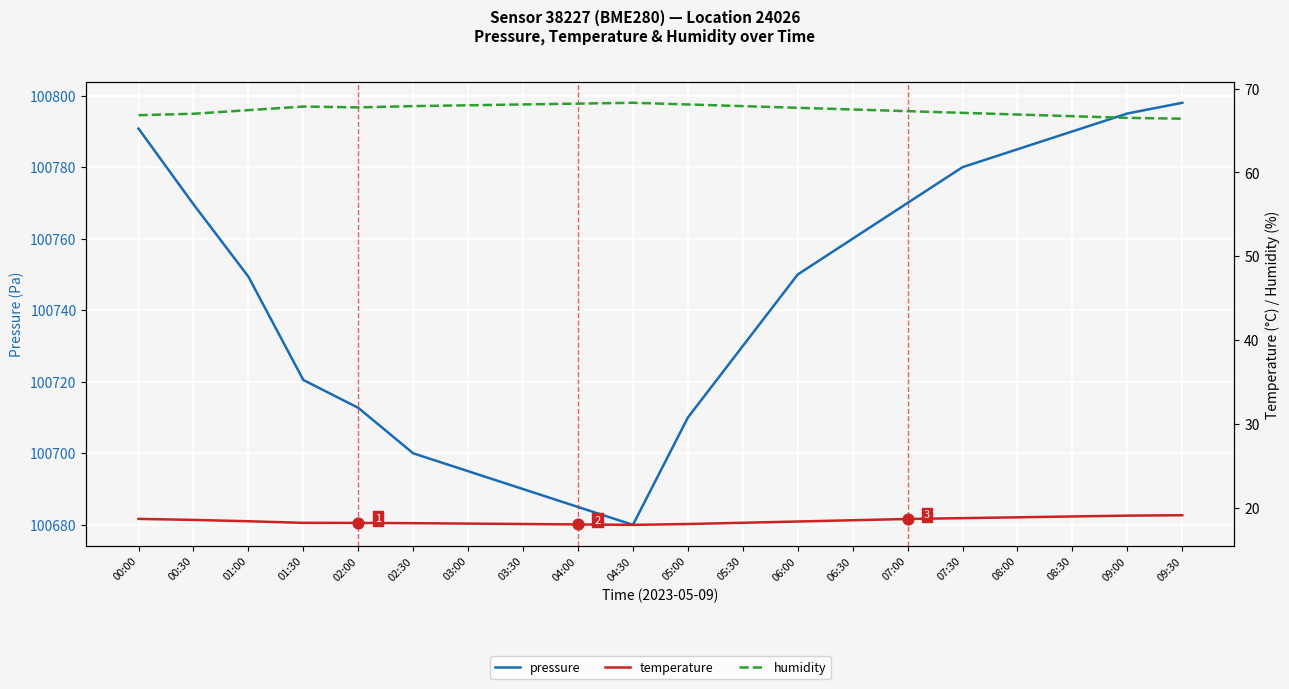

Which series has the largest total across all categories?

pressure